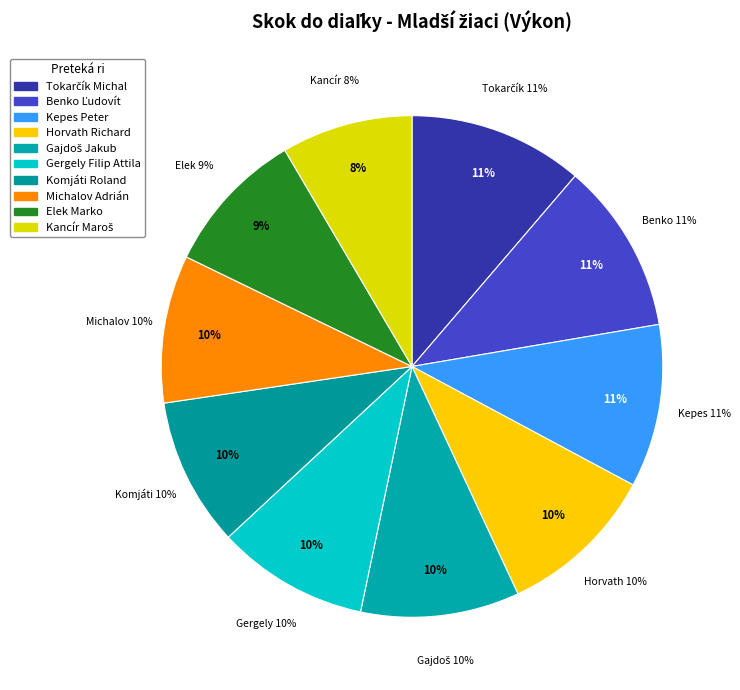

The Komjáti Roland slice represents 21% of the pie. True or false?

False